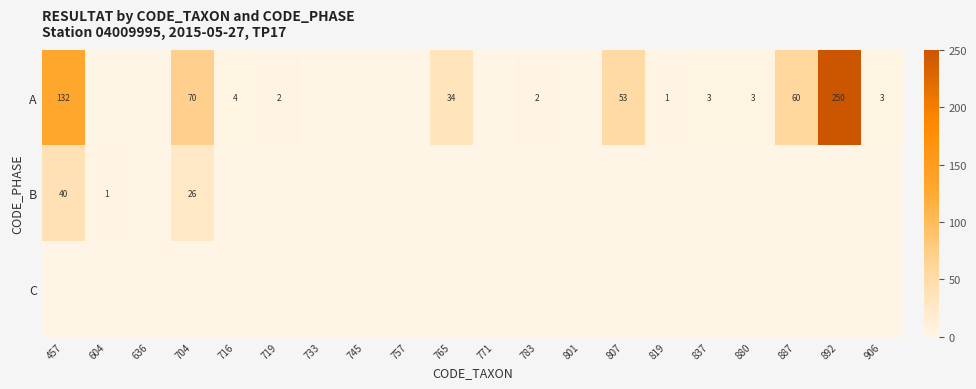

How many categories are shown in the chart?

20